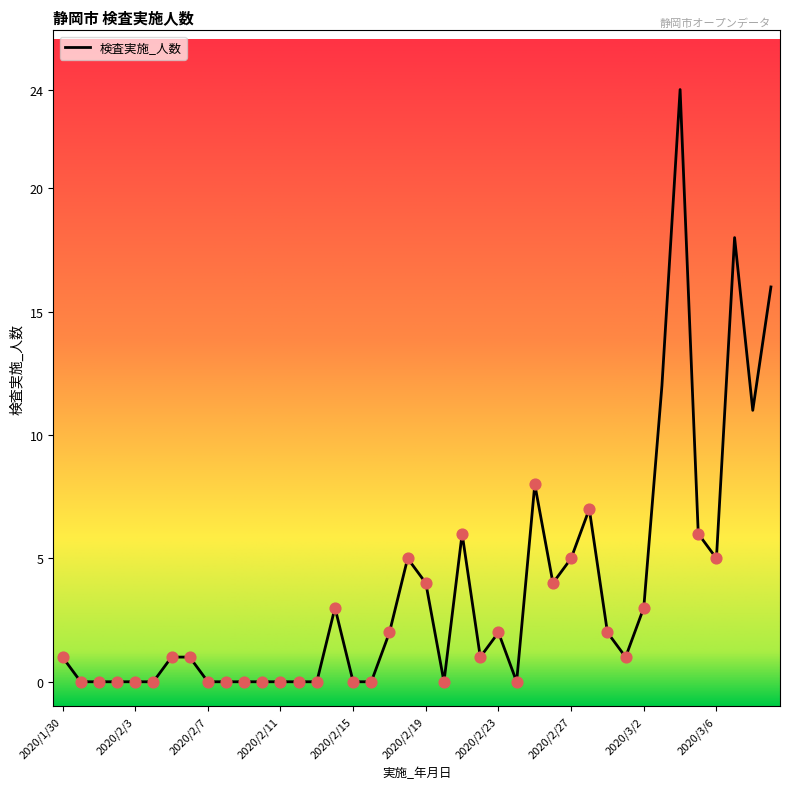

What is the difference between the maximum and minimum values?

24